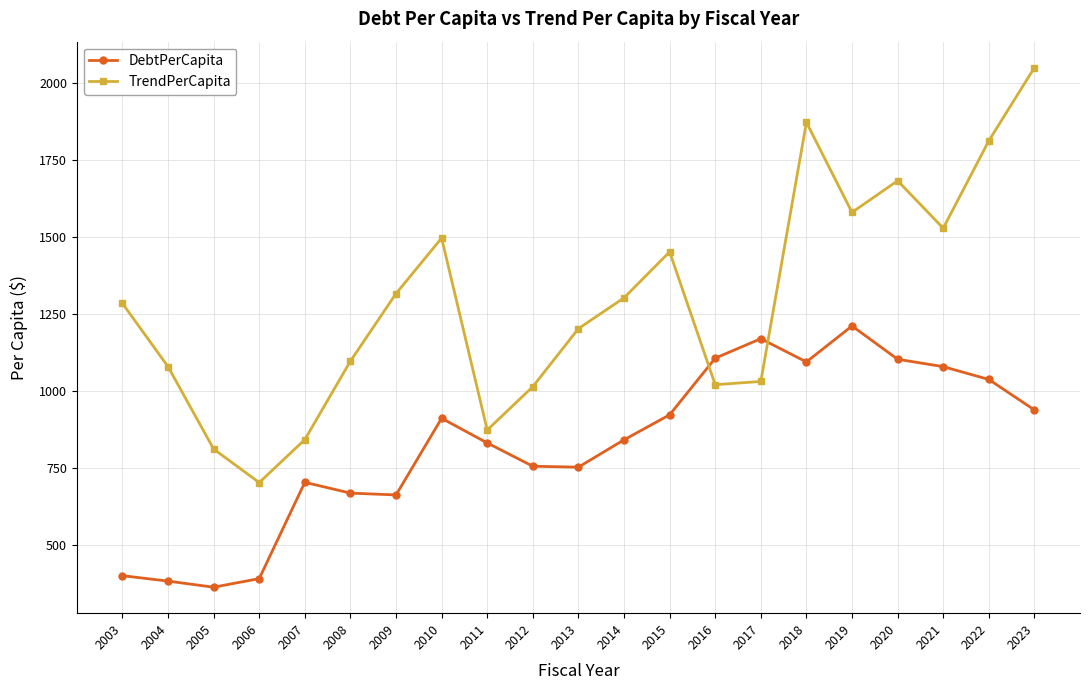

What is the spread (max minus min) of values at 2010?

586.1